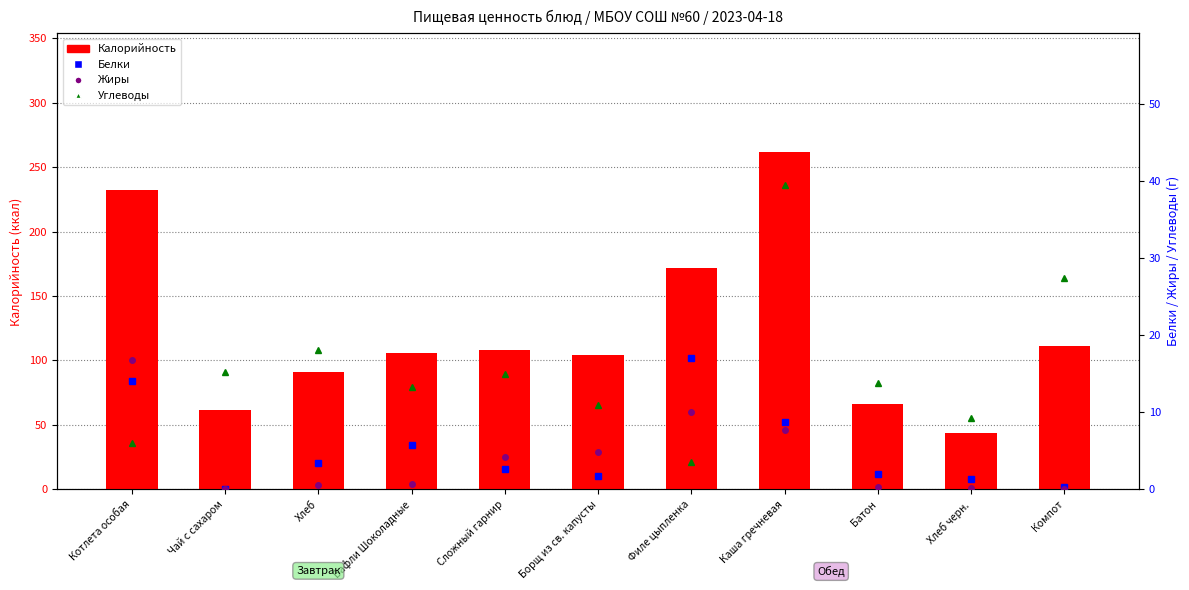

What is the label of the 1st bar from the right?

Компот